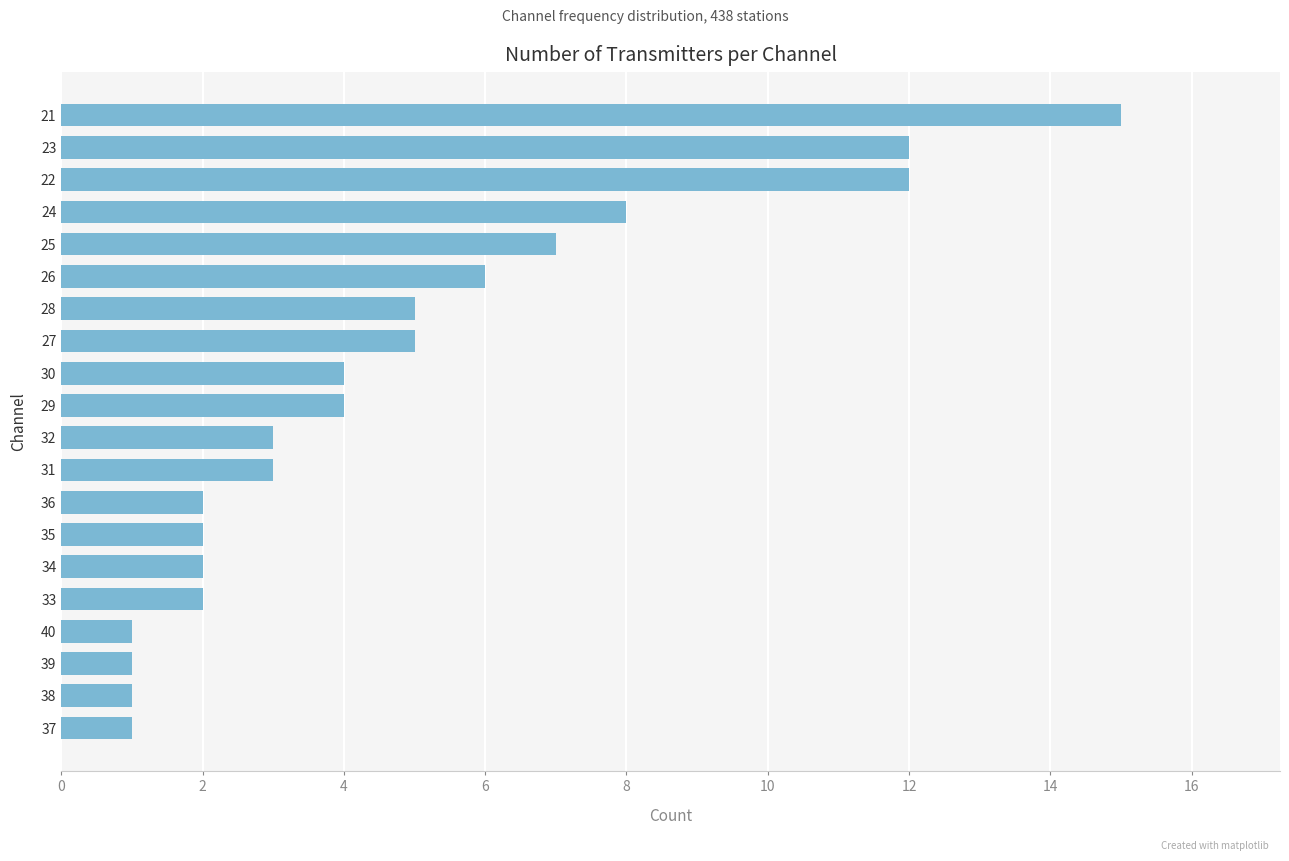

What is the approximate value at 29?

4